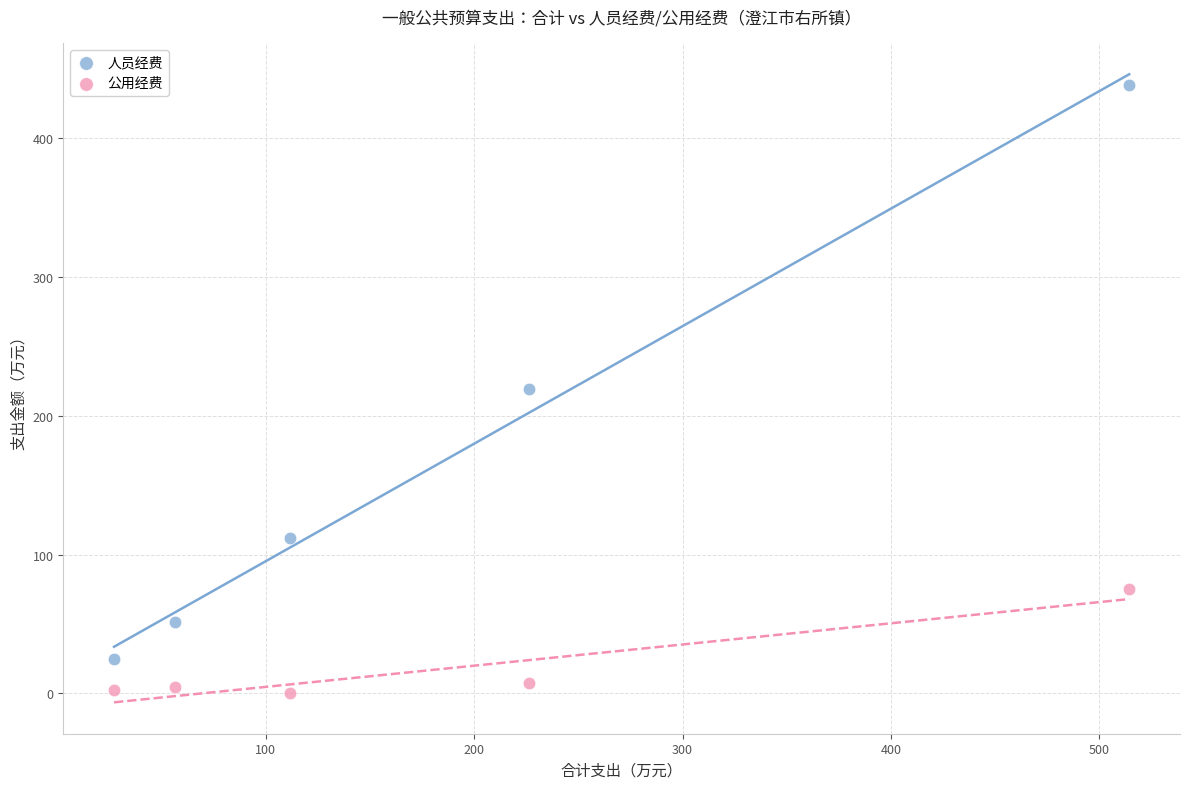

Across all data points, what is the average Y value?

93.6